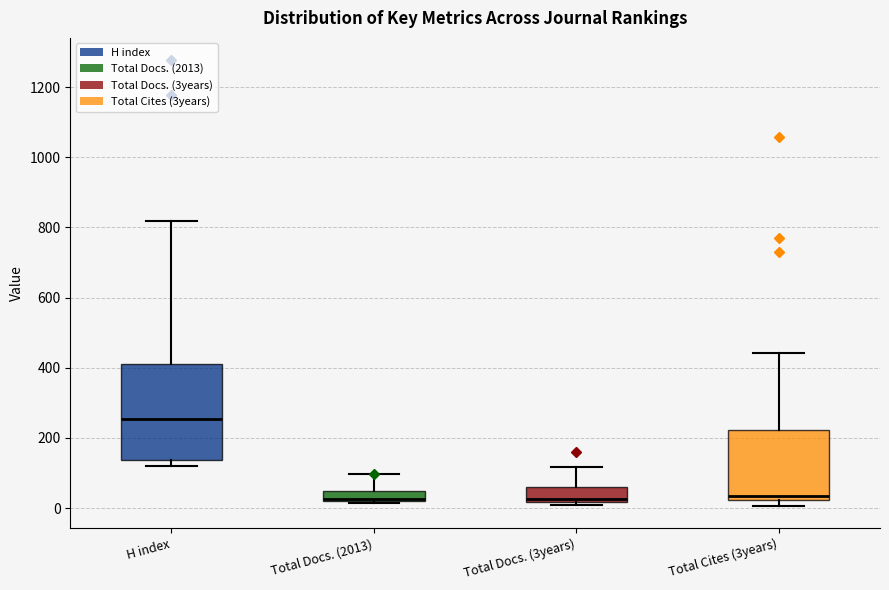

Where does the upper whisker of the box for Total Docs. (3years) end on the y-axis? The values are not printed on the chart, so give them approximately, as read against the axis.

120